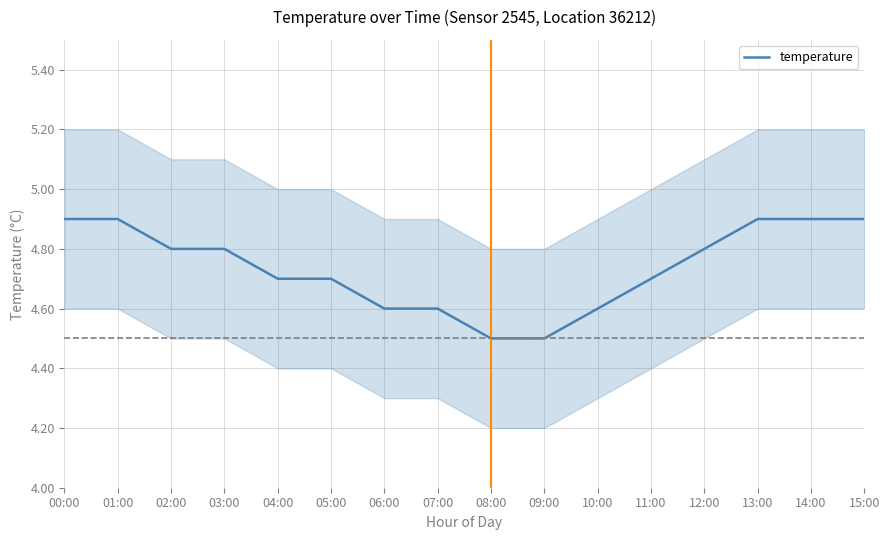

Does the chart have visible grid lines?

Yes